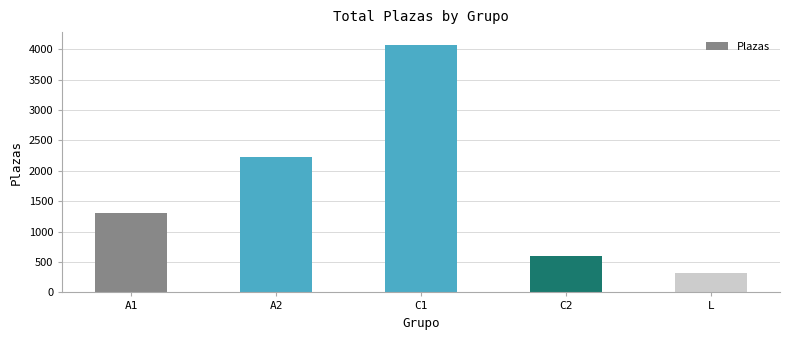

Is it true that the value at C1 is 4078?

True